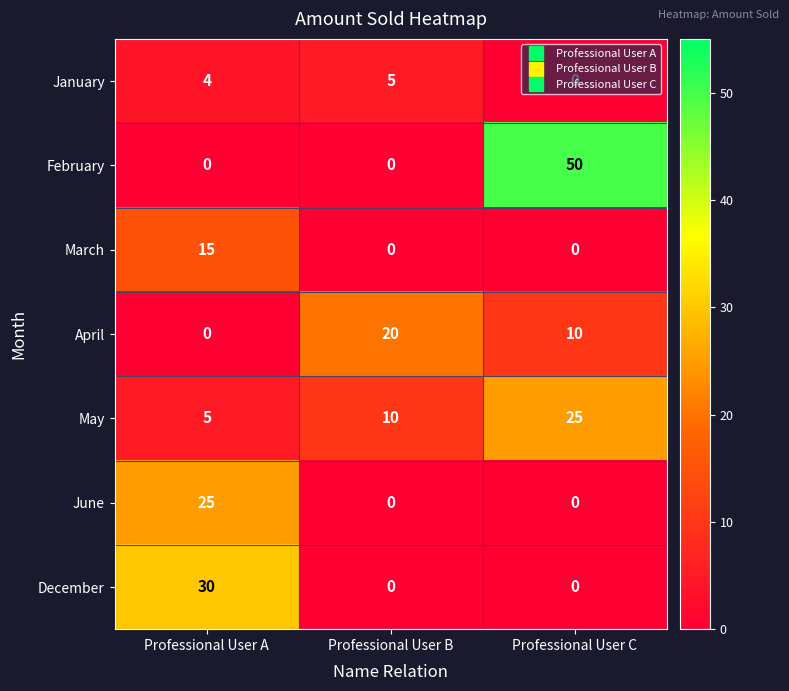

What is the difference between the maximum and minimum values in the January series?

5